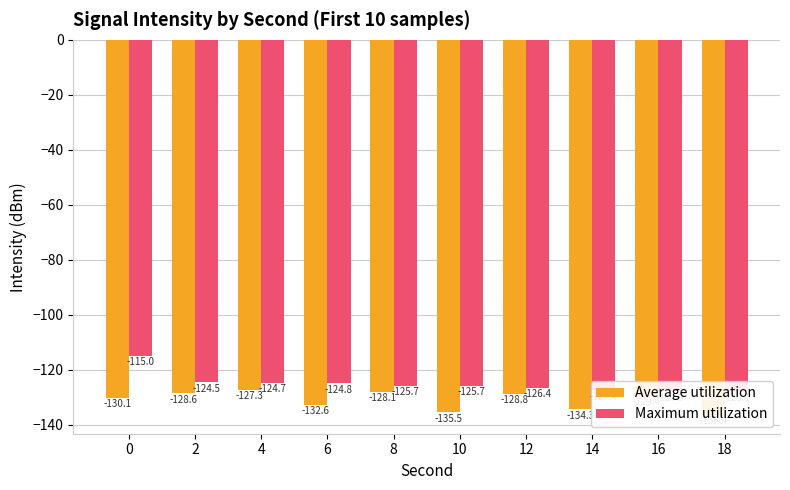

What is the value of the Average utilization bar at the 7th from the left?

-128.8